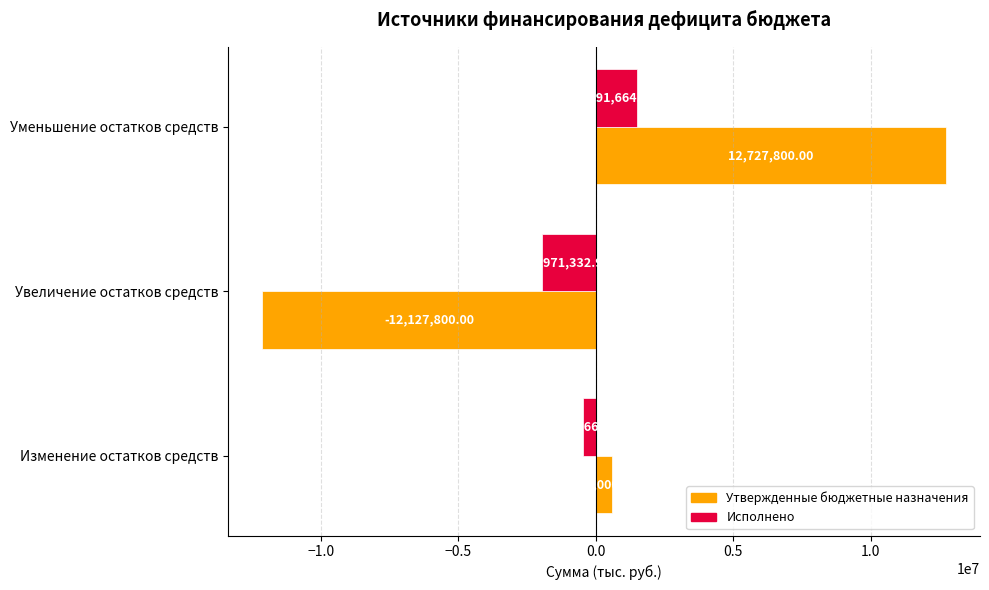

What is the difference between the highest and lowest values at Изменение остатков средств?

1079668.5